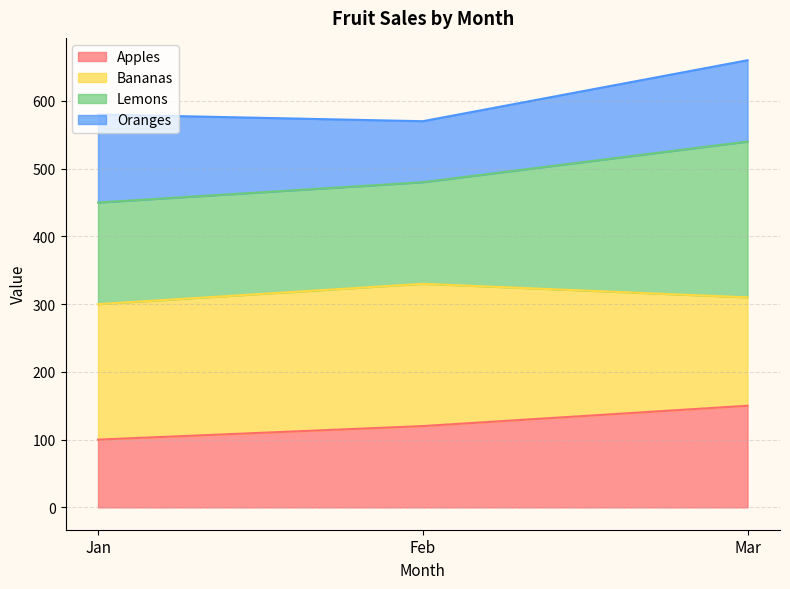

What is the difference between the Apples values at Jan and Feb?

20